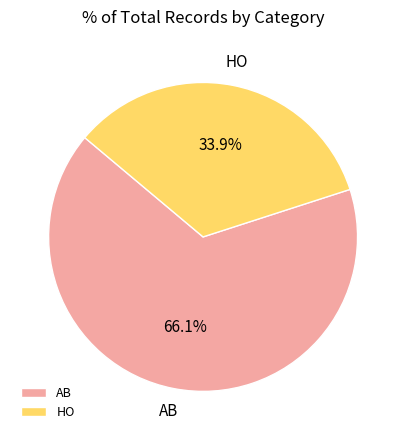

What is the ratio of the value at AB to the value at HO?

1.9